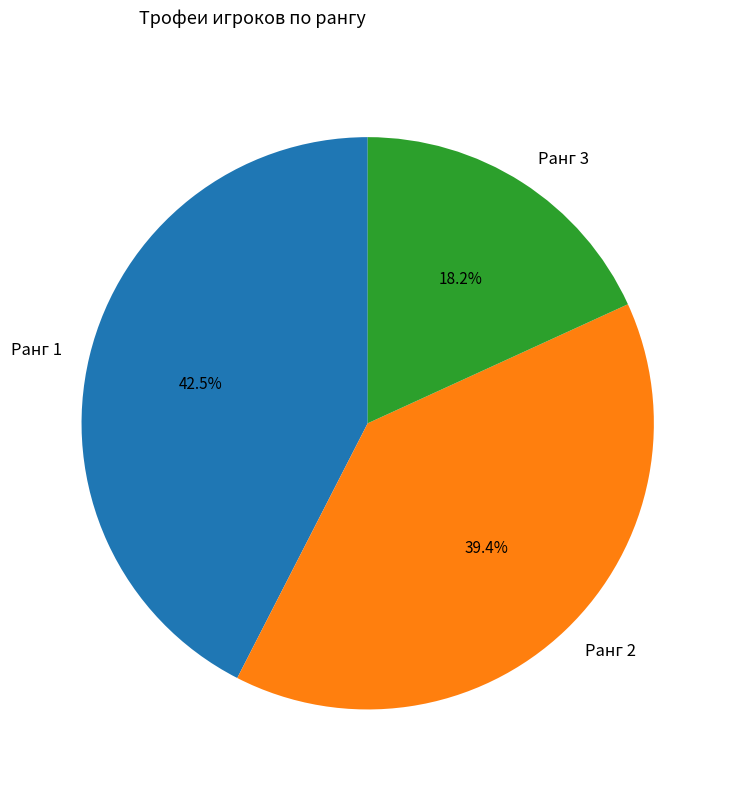

What is the largest slice in the pie chart?

Ранг 1